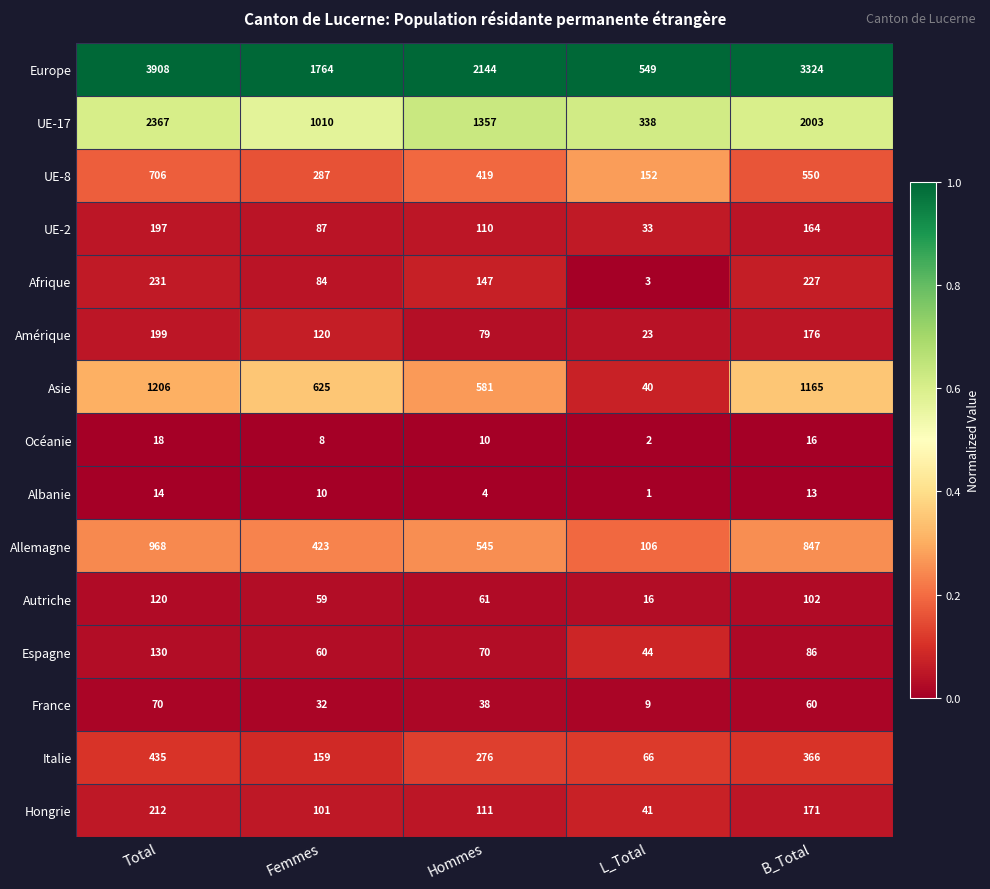

What is the difference between the highest and lowest values at Femmes?

1756